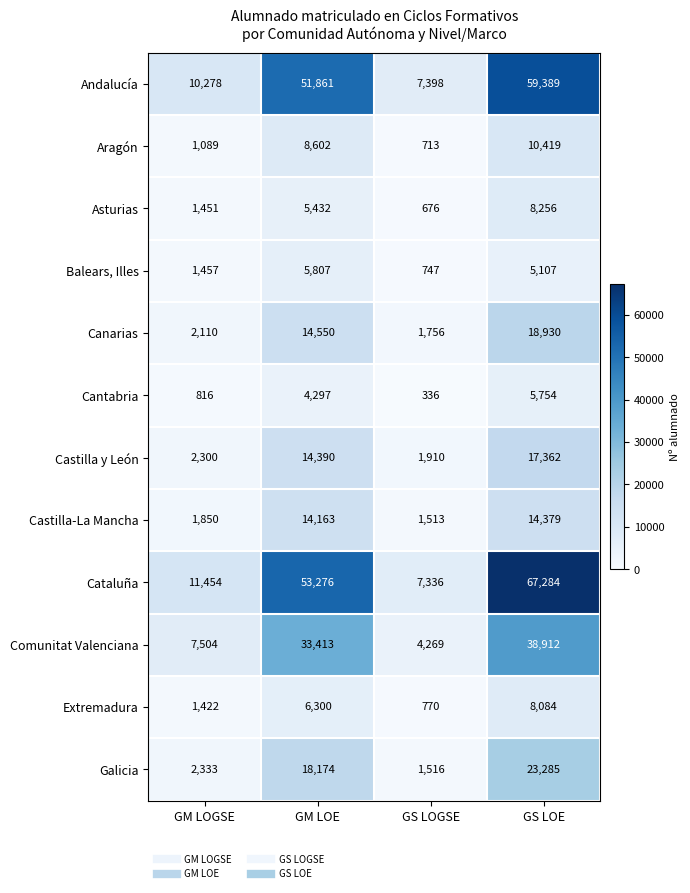

List the labels in order of Galicia value, smallest first.

GS LOGSE, GM LOGSE, GM LOE, GS LOE